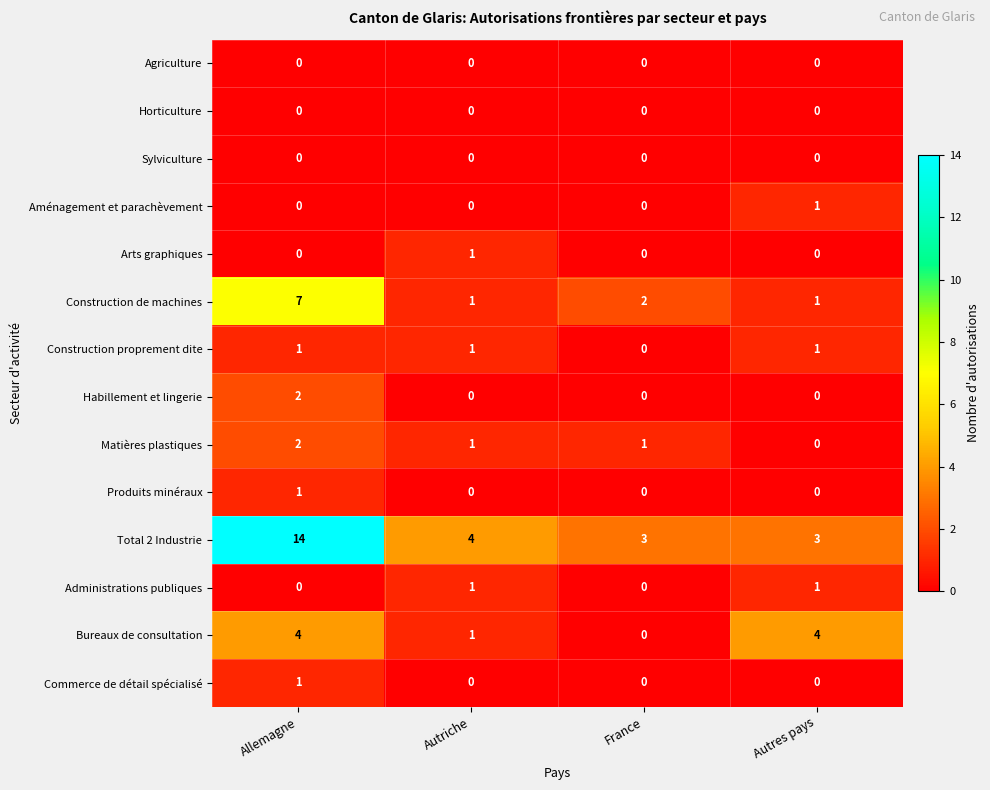

What is the total value across all series at France?

6